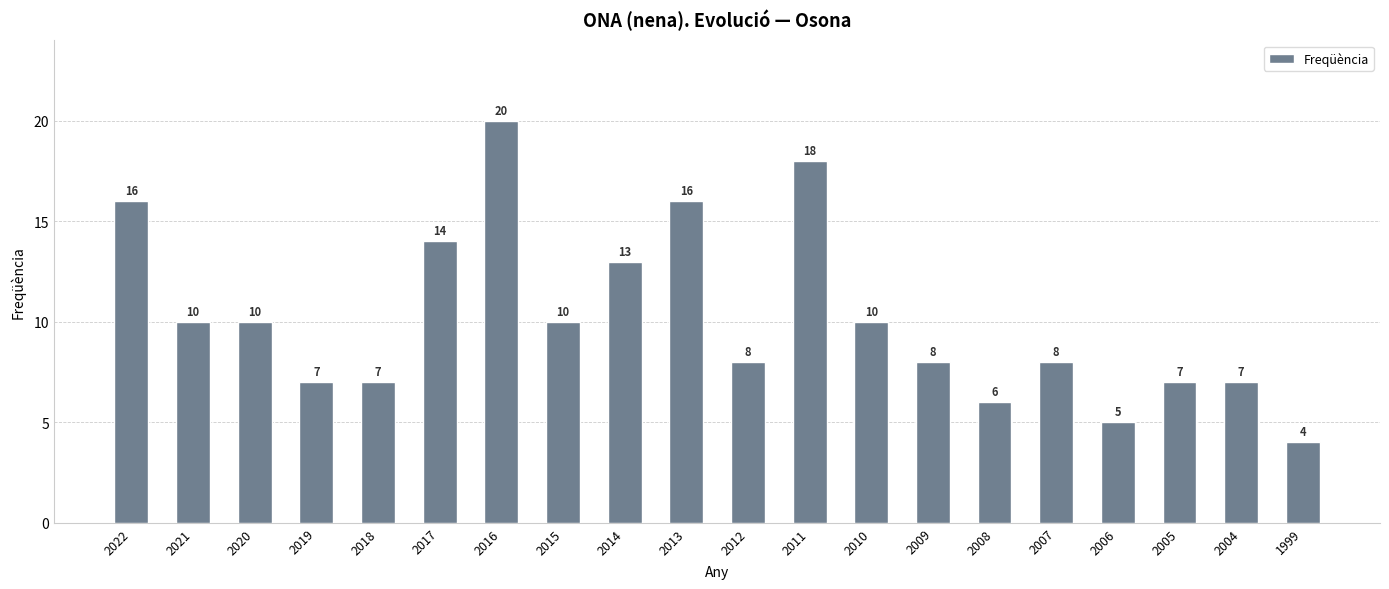

What is the approximate value at 2010, to the nearest 5?

10